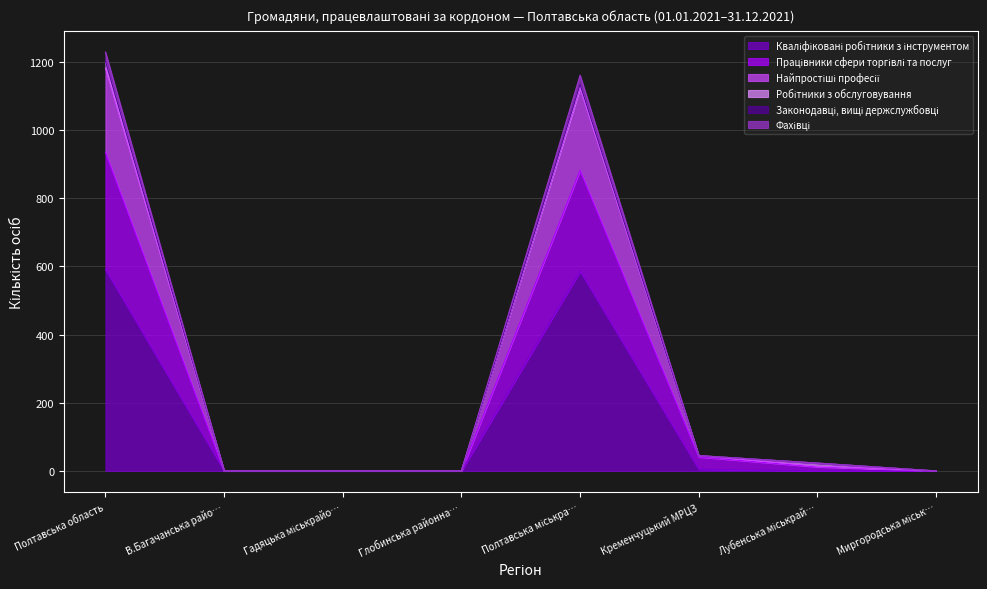

Does the chart display data point markers on the line(s)?

No